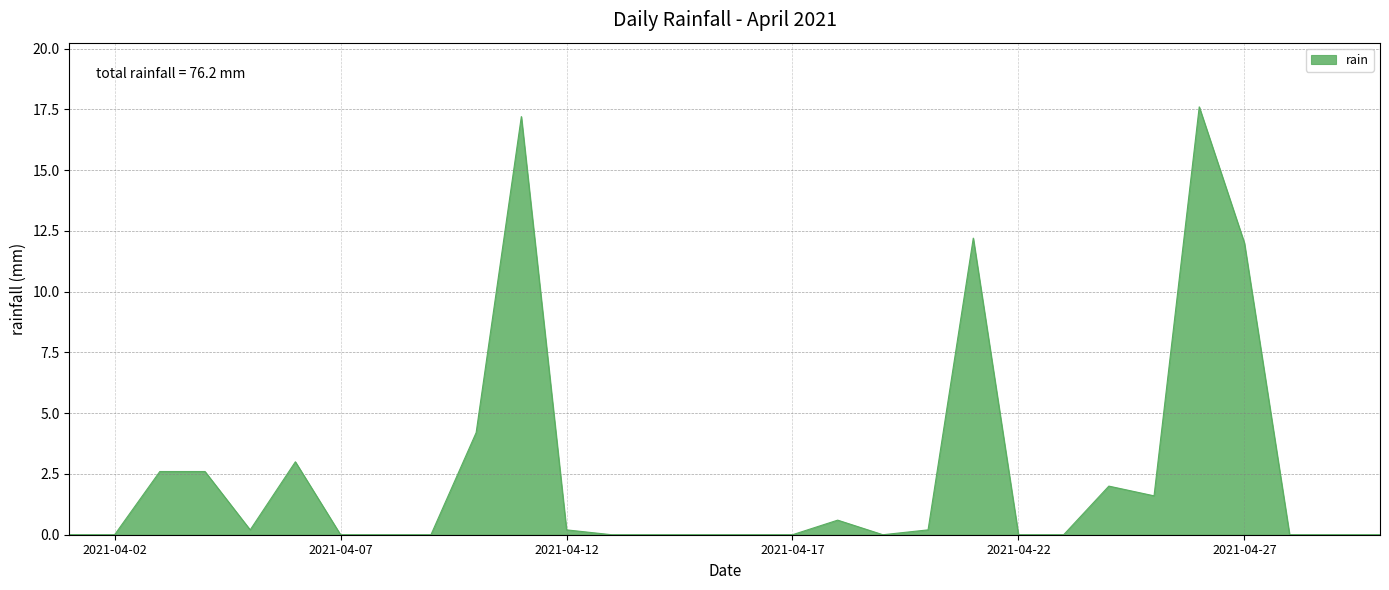

What is the difference between the maximum and minimum values?

17.6